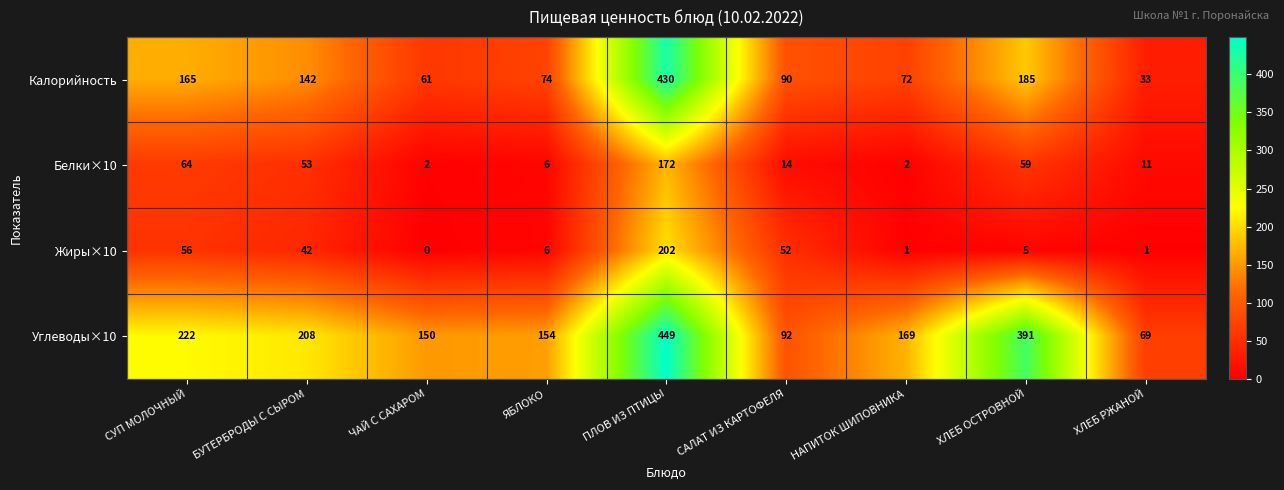

Which label corresponds to the largest value in the chart?

ПЛОВ ИЗ ПТИЦЫ